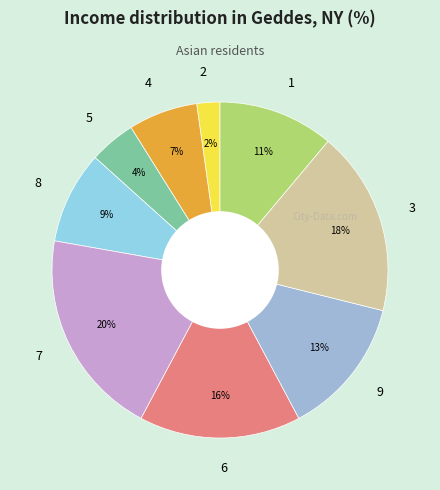

To the nearest percent, what portion does 9 represent?

13%